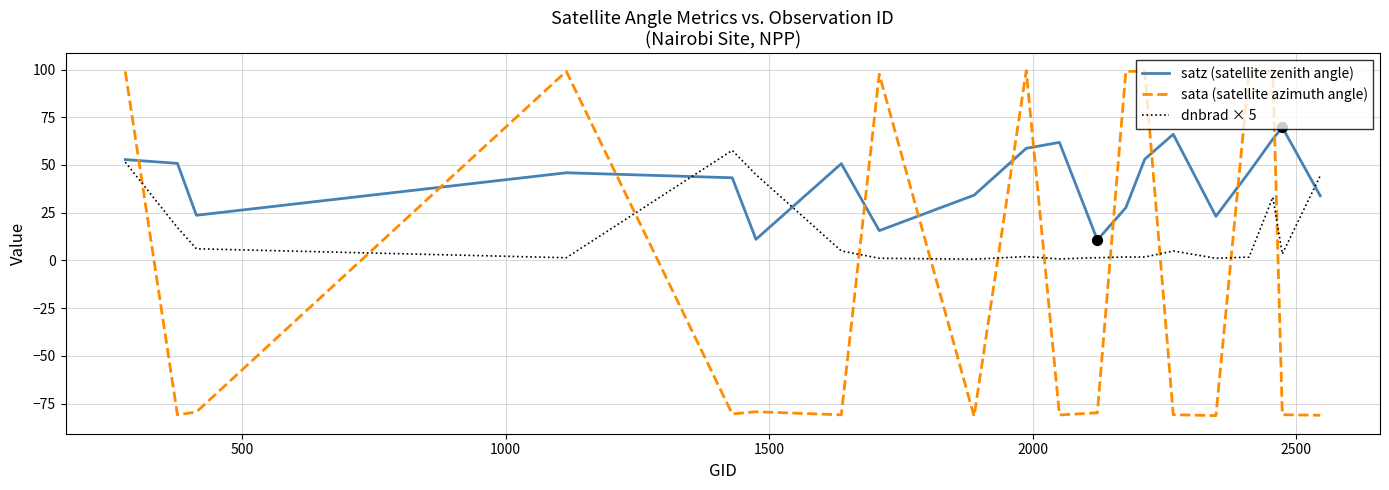

Which series has the largest total across all categories?

satz (satellite zenith angle)